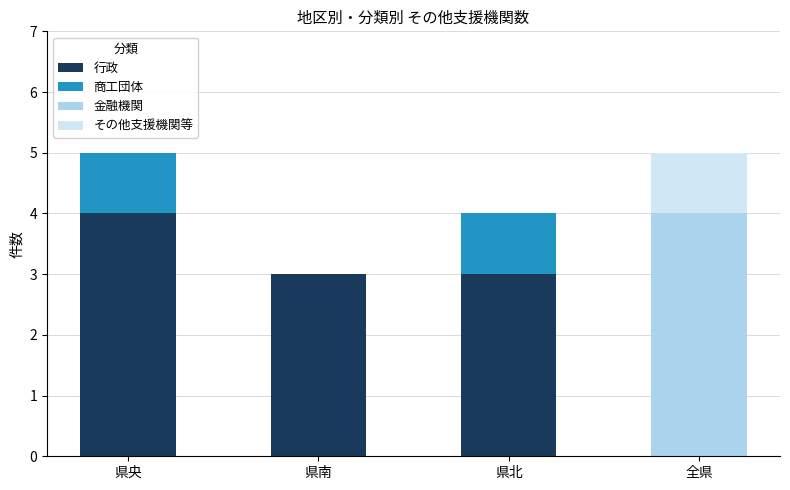

How many series are shown in this chart?

4